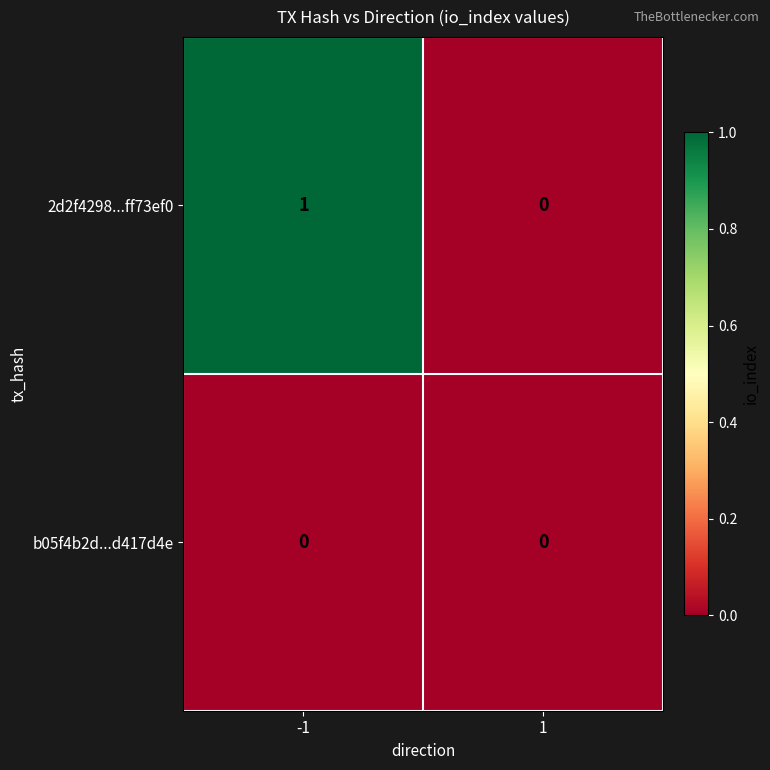

Which series has the largest range (max minus min)?

2d2f4298...ff73ef0